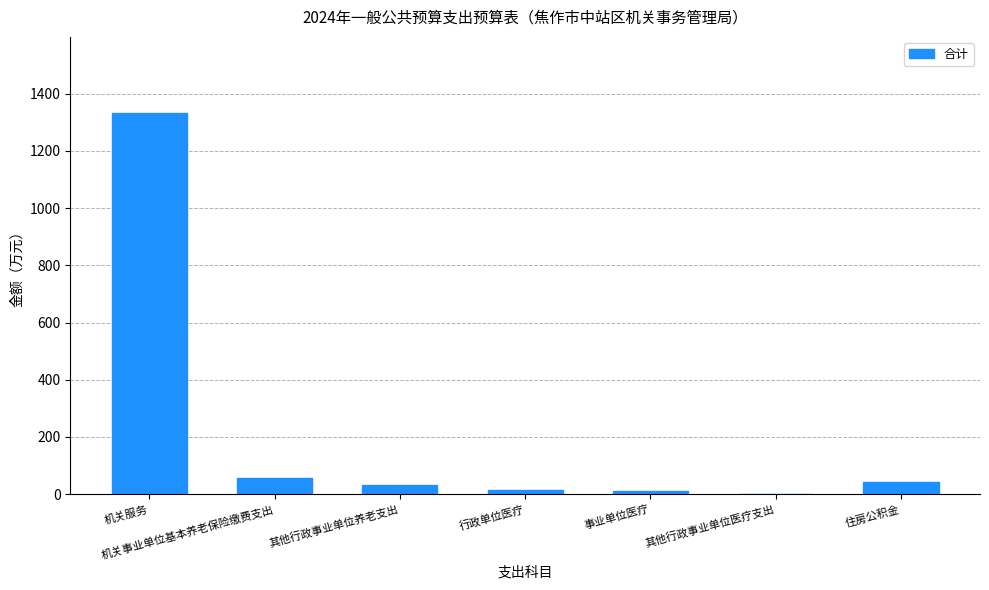

Which category has the highest value across all series?

机关服务